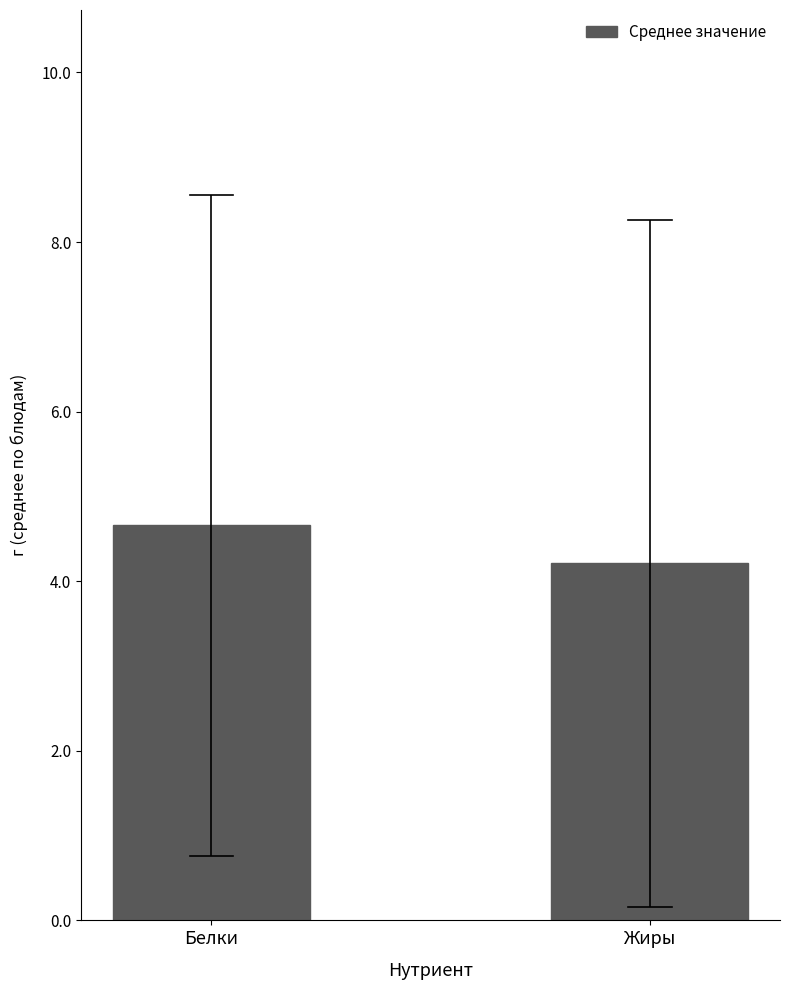

List the labels in order of value, smallest first.

Жиры, Белки